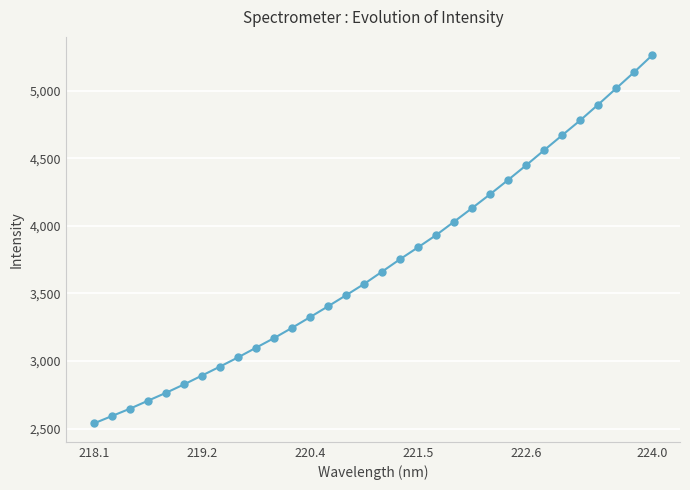

What is the average value?

3717.4